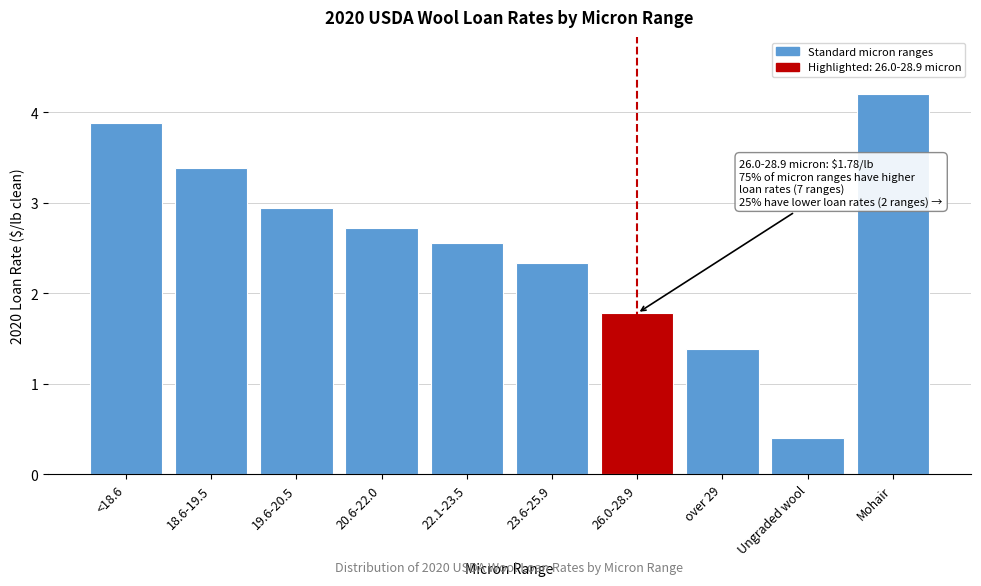

Reading right to left, extract all data points from this chart.

4.2	0.4	1.4	1.8	2.3	2.6	2.7	2.9	3.4	3.9